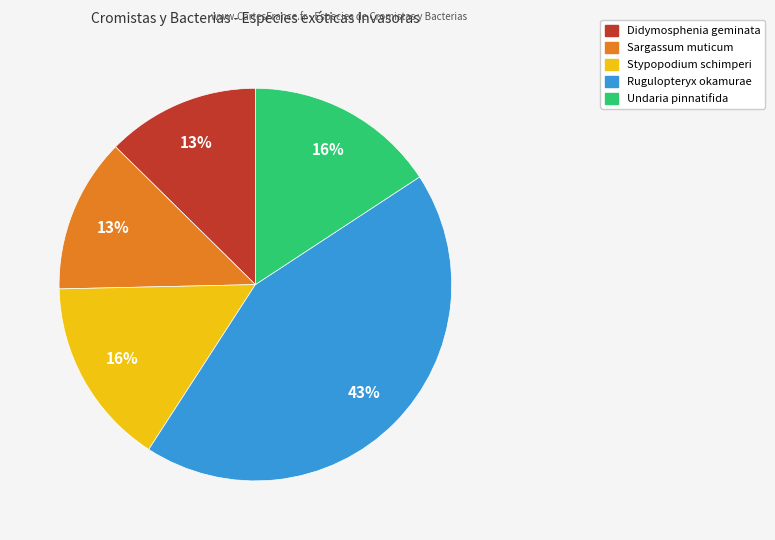

Count the number of slices in the pie.

5